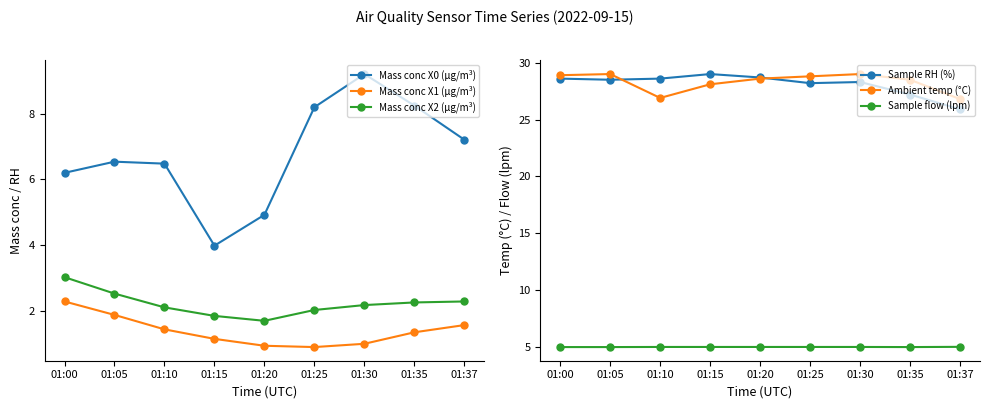

Rank the categories by Mass conc X2 (μg/m³) value from lowest to highest.

01:20, 01:15, 01:25, 01:10, 01:30, 01:35, 01:37, 01:05, 01:00